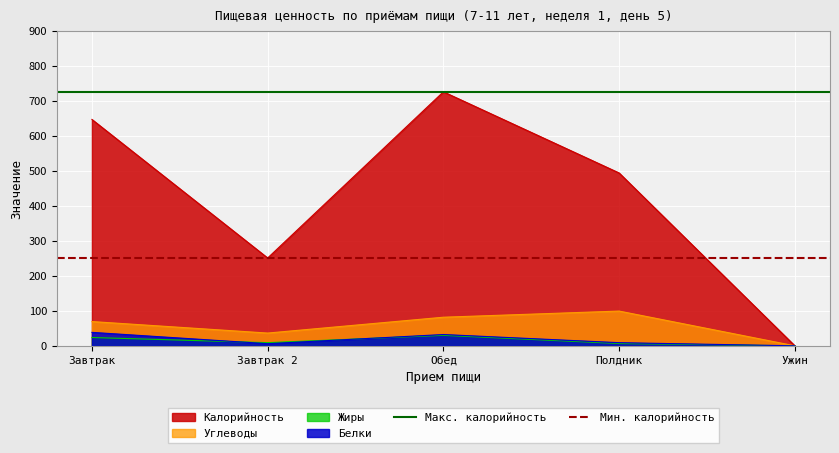

Is the value of Калорийность at Завтрак greater than the value of Жиры at Обед?

Yes